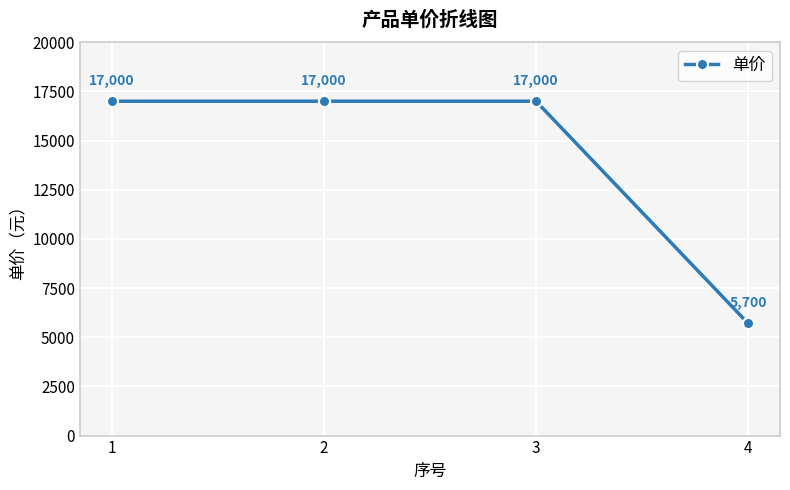

Between 4 and 2, which is larger?

2